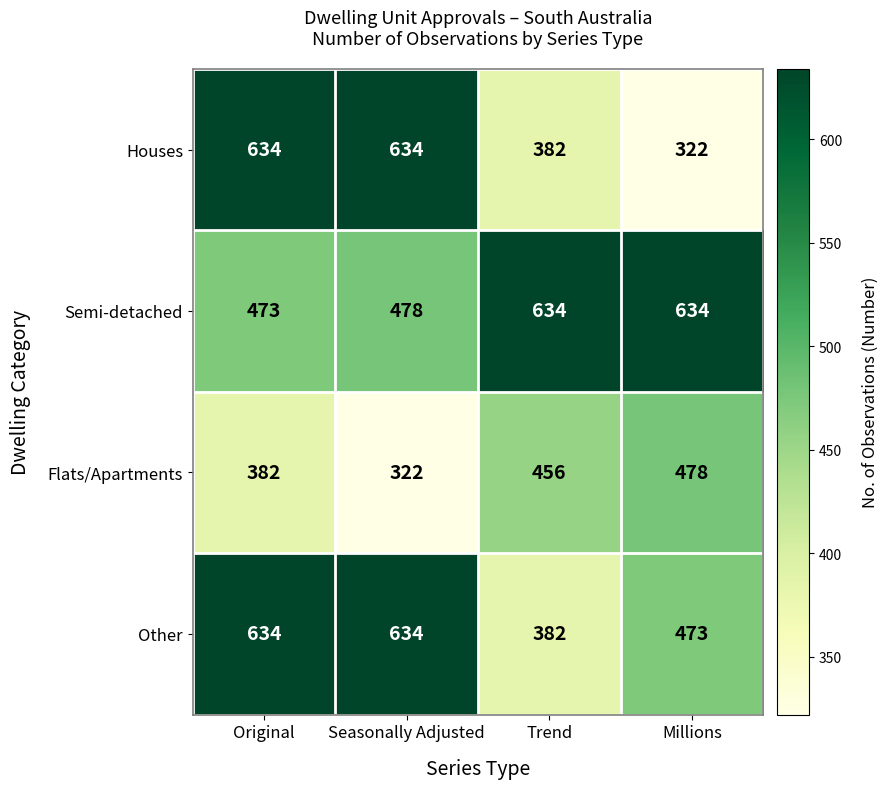

True or false: Houses has a value of 284 at Seasonally Adjusted.

False